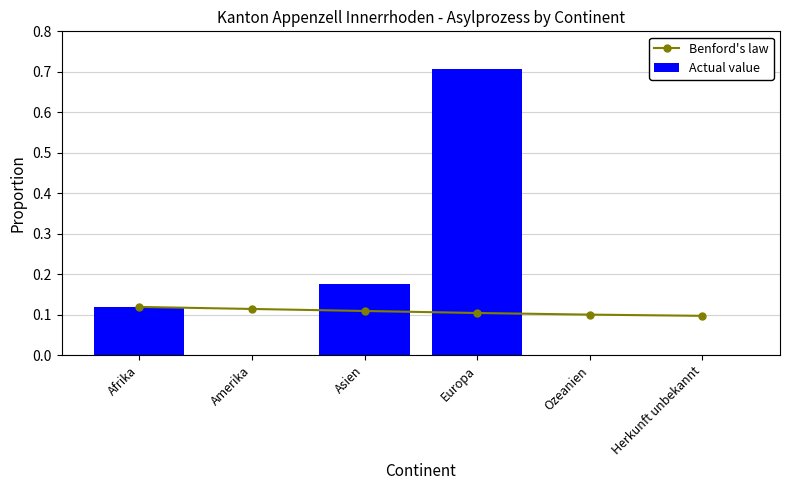

List the series in order of their peak value, lowest first.

Benford's law, Actual value